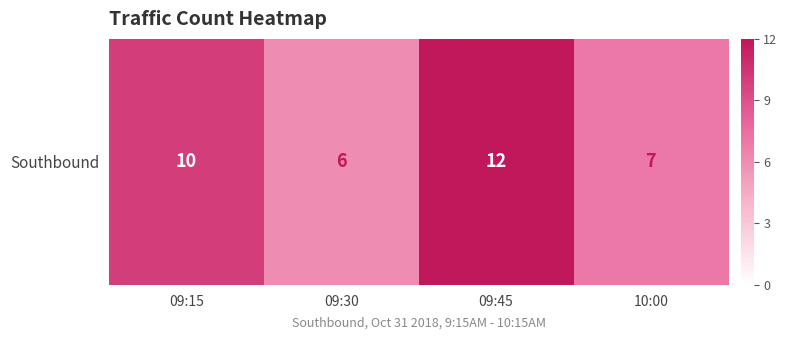

What is the difference between the maximum and second lowest values?

5